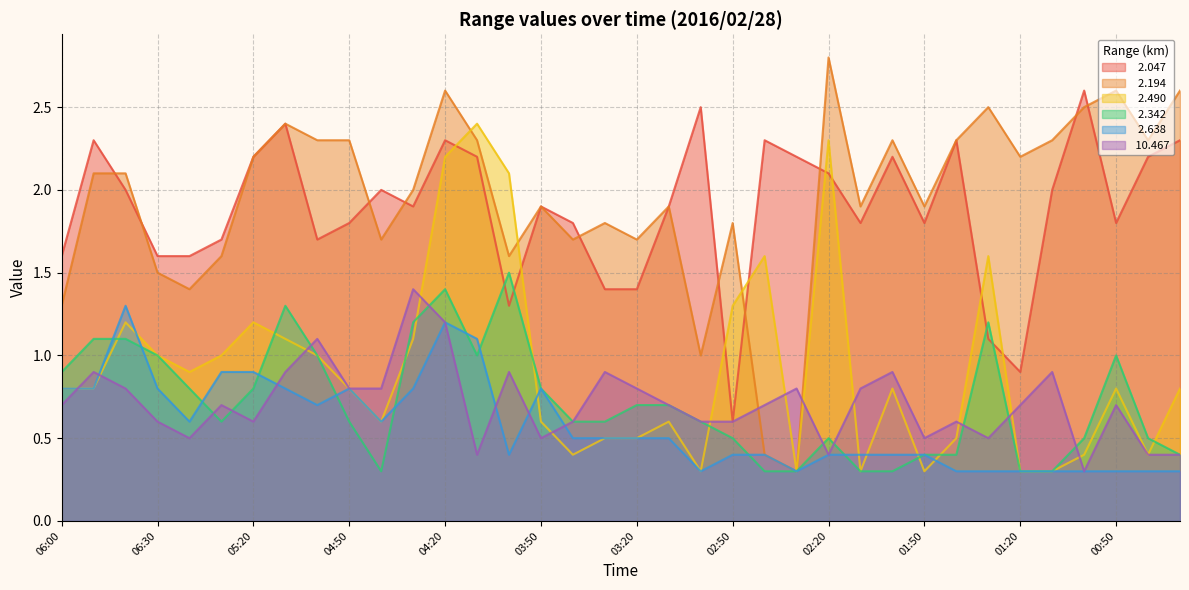

List the series in order of their peak value, highest first.

  2.194,   2.047,   2.490,   2.342,  10.467,   2.638